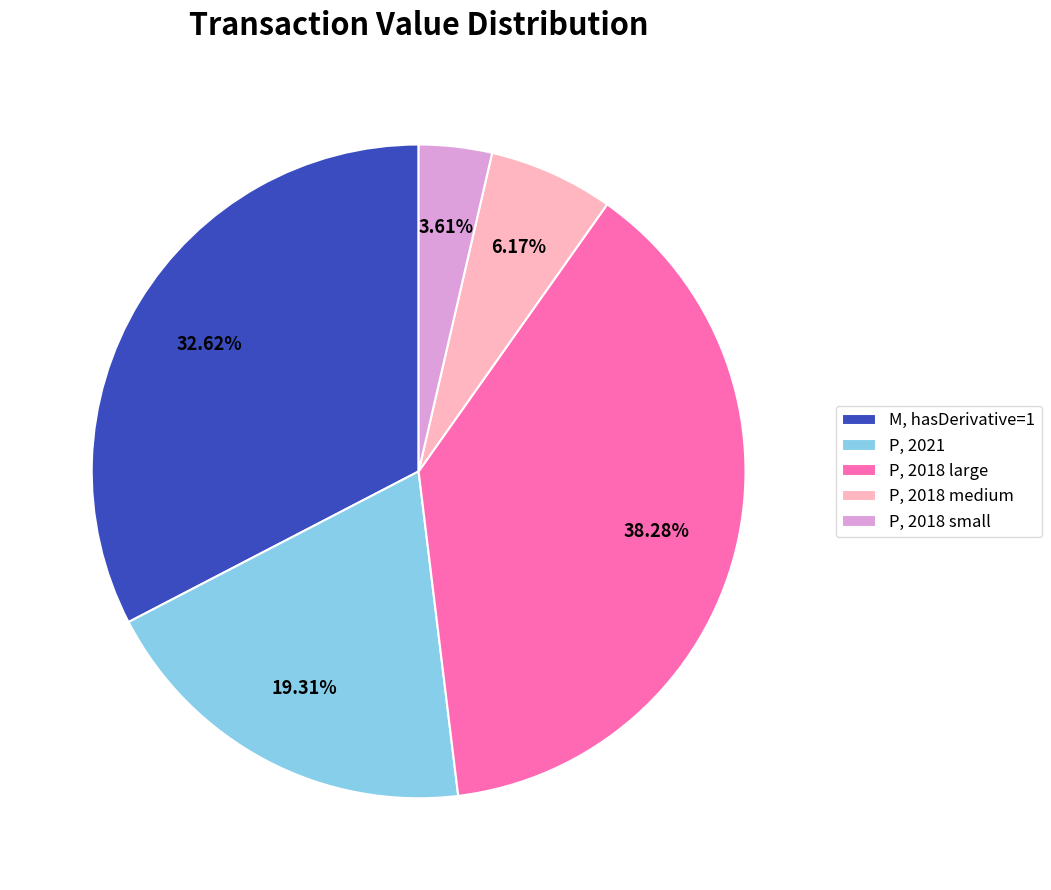

What is the ratio of the value at P, 2021 to the value at P, 2018 large?

0.5